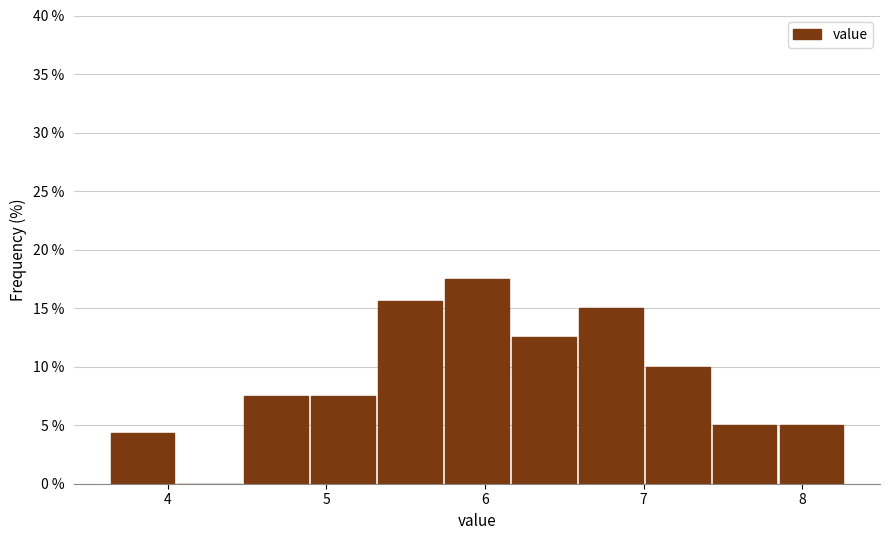

Reading left to right, list every bar in this chart as the range it spans on the x-axis followed by its height. Neither the bar edges nor the heights are printed on the chart, so give them approximately, as read against the axes.

3.6 to 4.1: 4.5
4.1 to 4.5: 0
4.5 to 4.9: 7.5
4.9 to 5.3: 7.5
5.3 to 5.7: 15.5
5.7 to 6.2: 17.5
6.2 to 6.6: 12.5
6.6 to 7.0: 15.0
7.0 to 7.4: 10.0
7.4 to 7.8: 5.0
7.8 to 8.3: 5.0